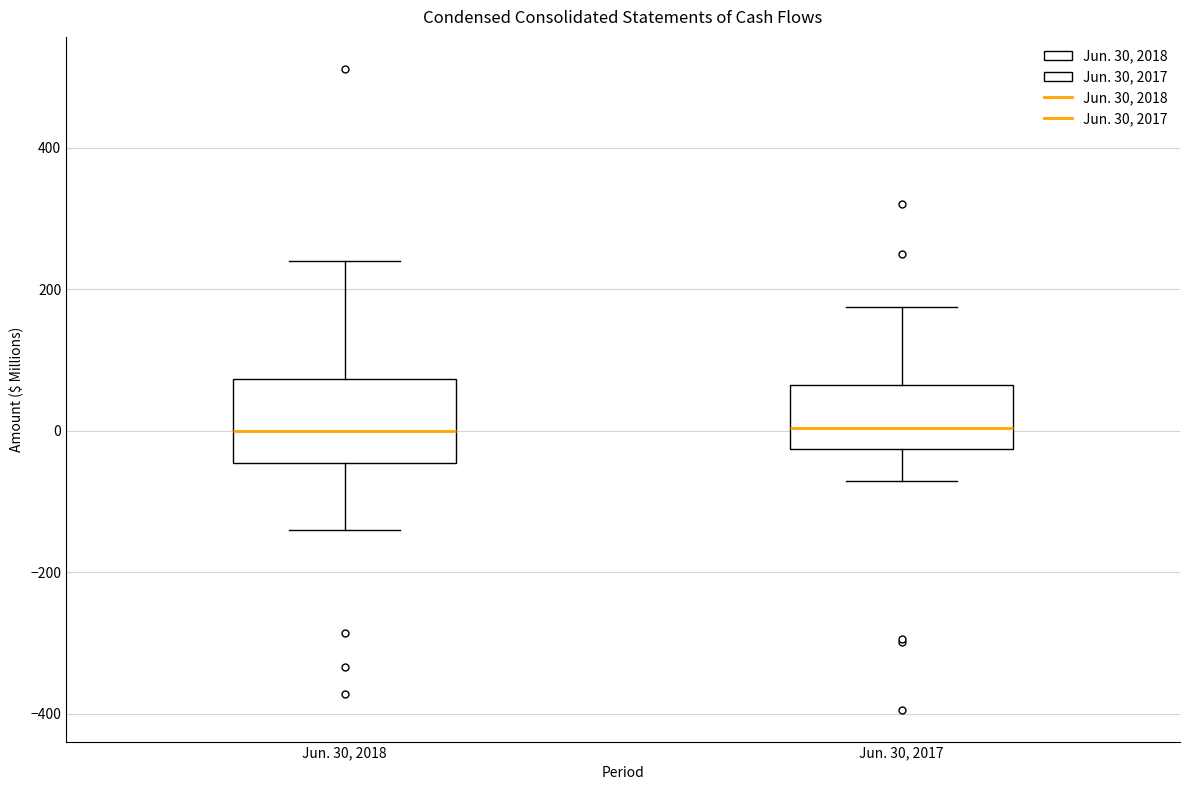

Which box is the tallest, from its lower edge to its upper edge?

Jun. 30, 2018